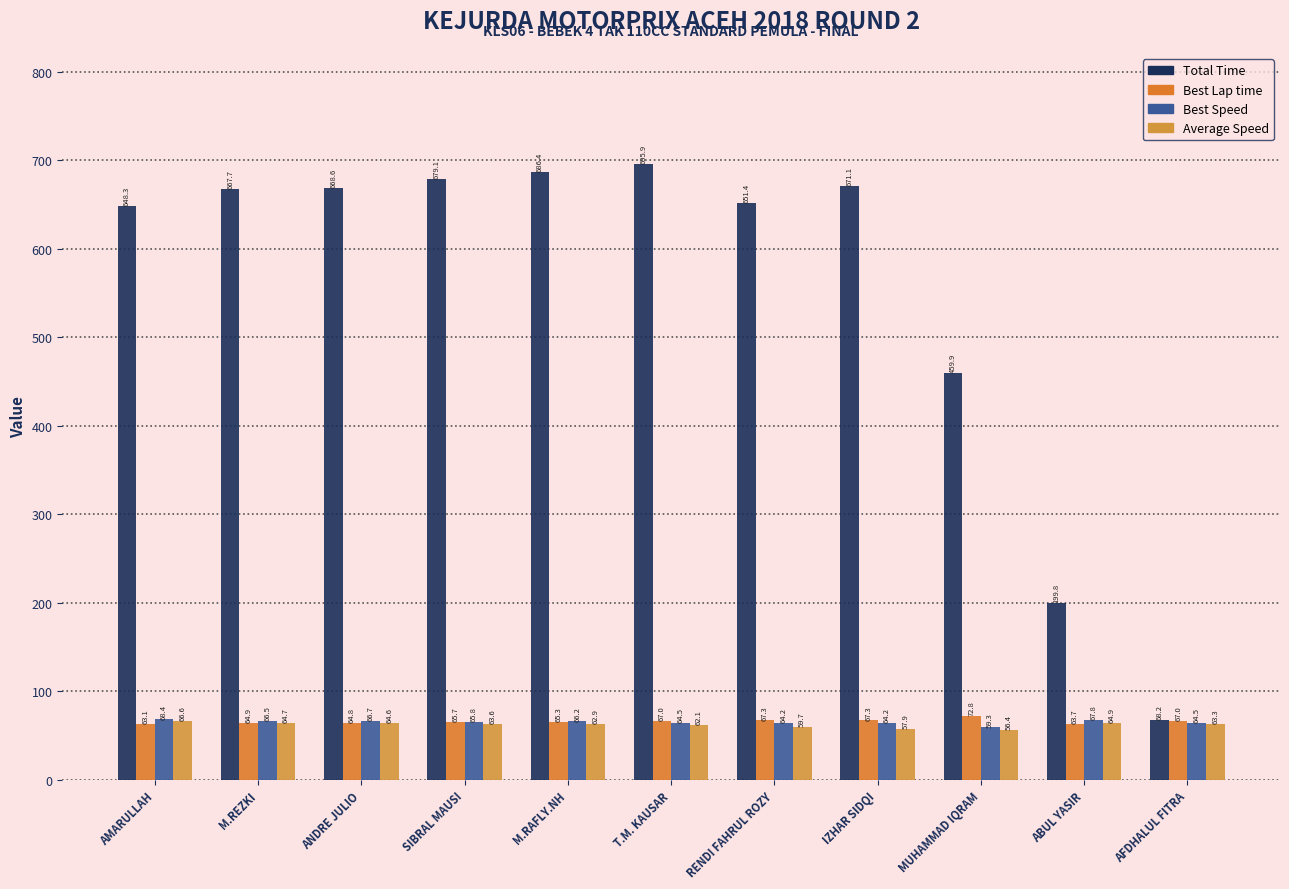

Read the Average Speed value at AFDHALUL FITRA.

63.3